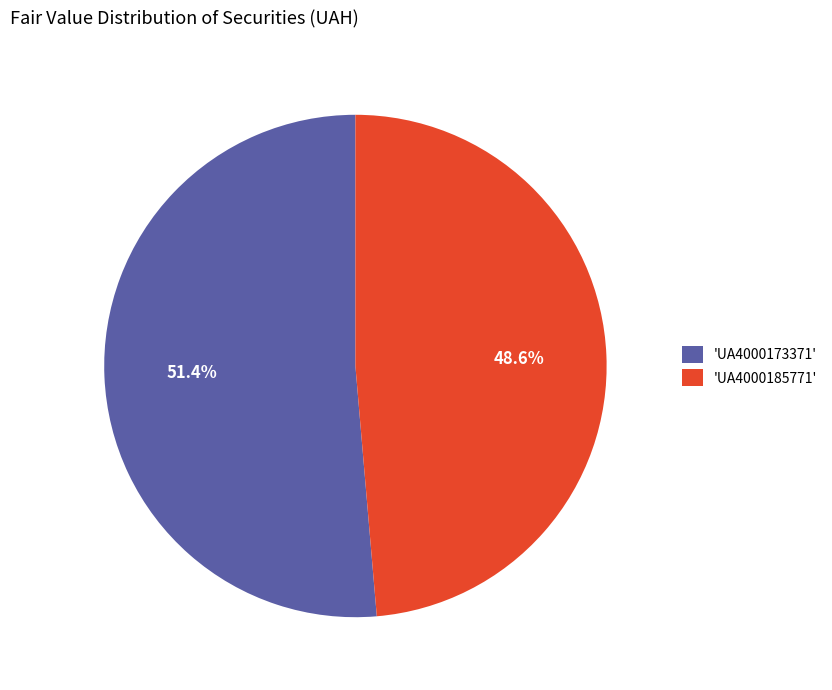

Count the number of slices in the pie.

2